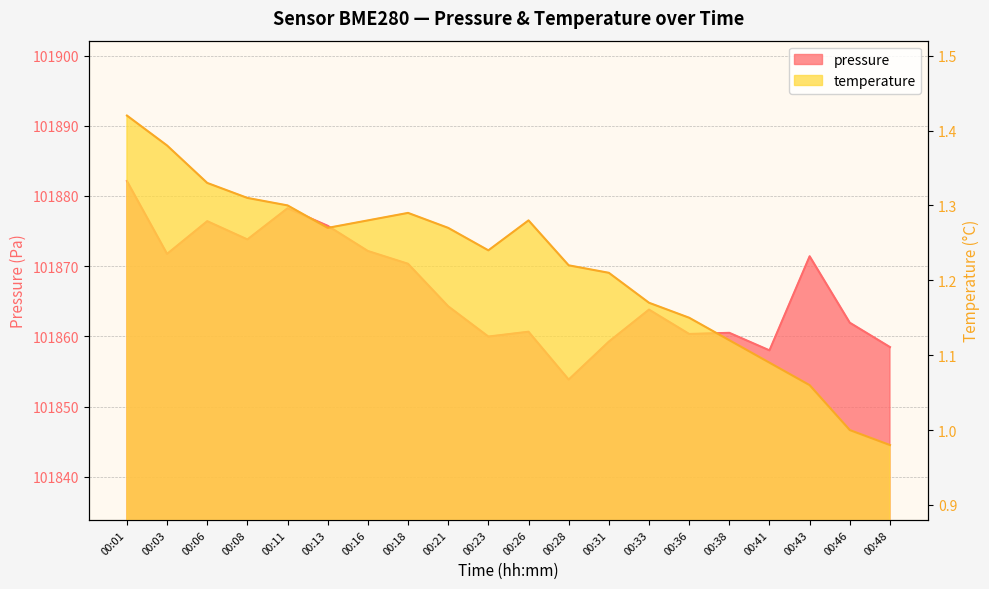

What is the difference between the temperature values at 00:26 and 00:31?

0.1